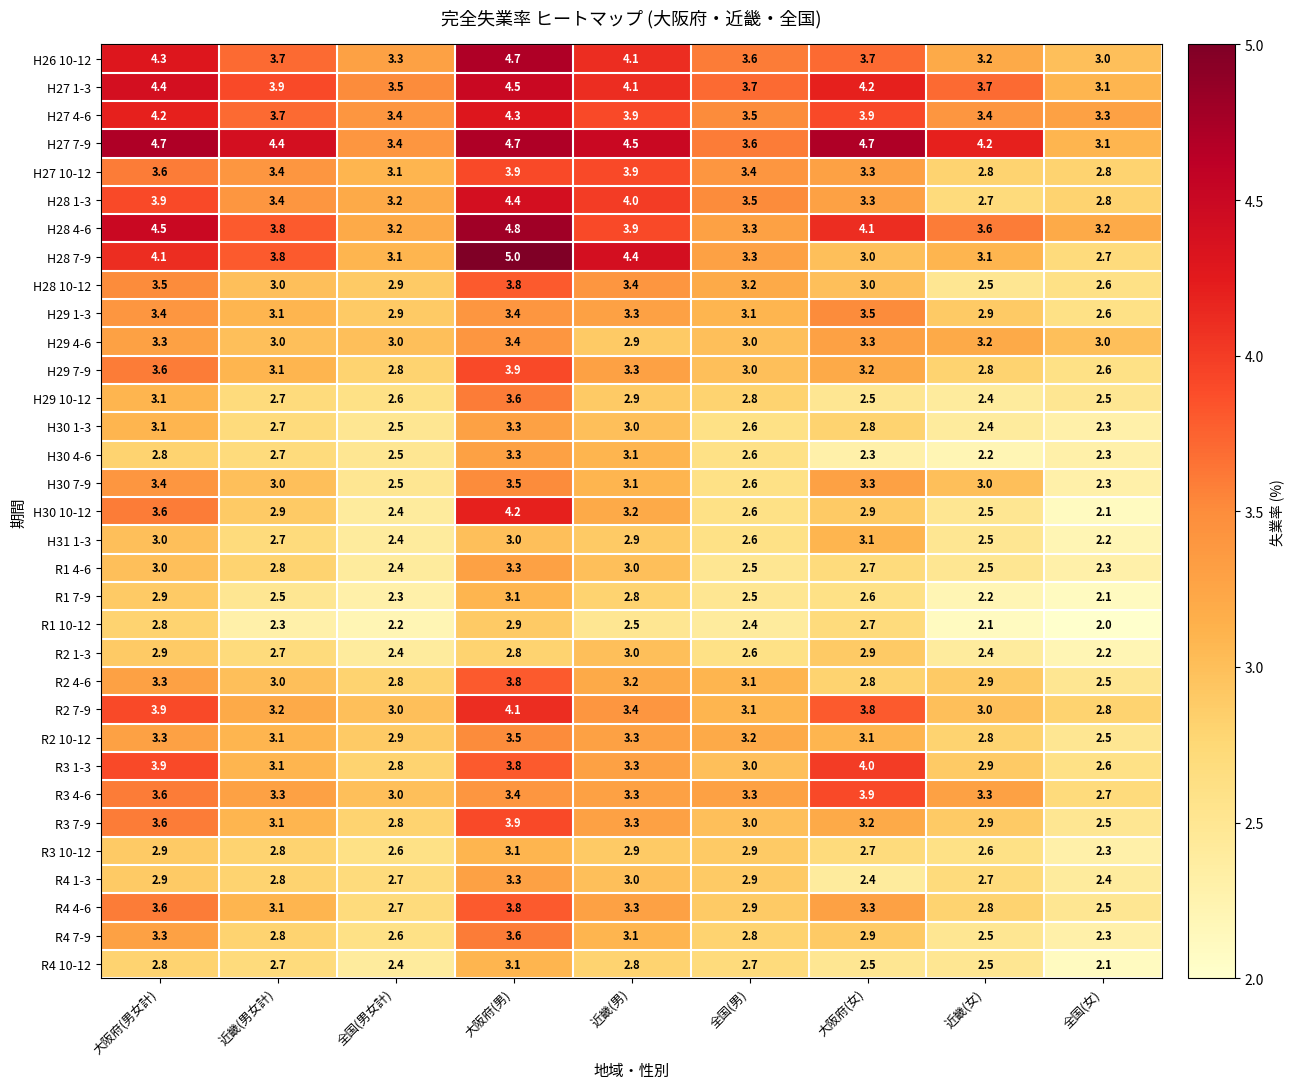

Where is H29 7-9 nearest to the value 3?

全国(男)